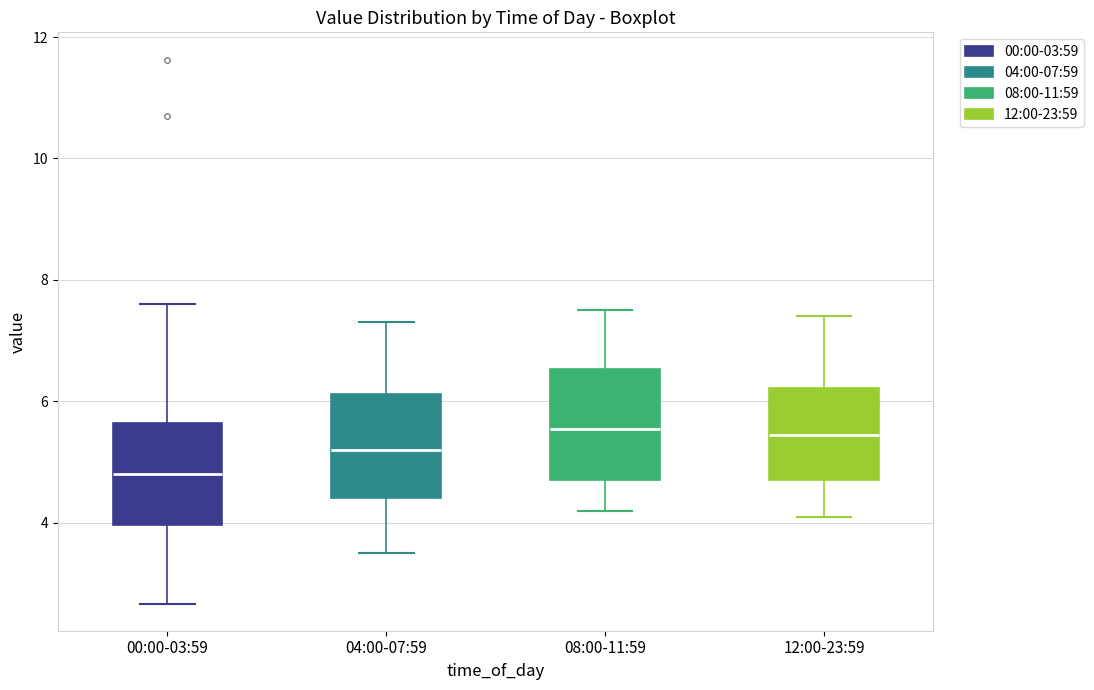

Reading left to right, transcribe this box plot: for each box, give where its median line is, the range the box spans, and where its two whiskers end, as read against the y-axis. The values are not printed on the chart, so give them approximately, as read against the axis.

00:00-03:59: median 4.8, box 4.0 to 5.6, whiskers 2.6 to 7.6
04:00-07:59: median 5.2, box 4.4 to 6.2, whiskers 3.6 to 7.4
08:00-11:59: median 5.6, box 4.8 to 6.6, whiskers 4.2 to 7.6
12:00-23:59: median 5.4, box 4.8 to 6.2, whiskers 4.2 to 7.4